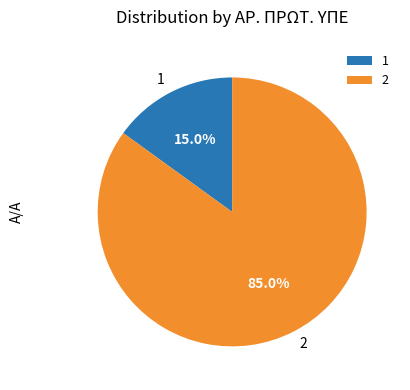

What percentage is the 1 slice, to the nearest percent?

15%